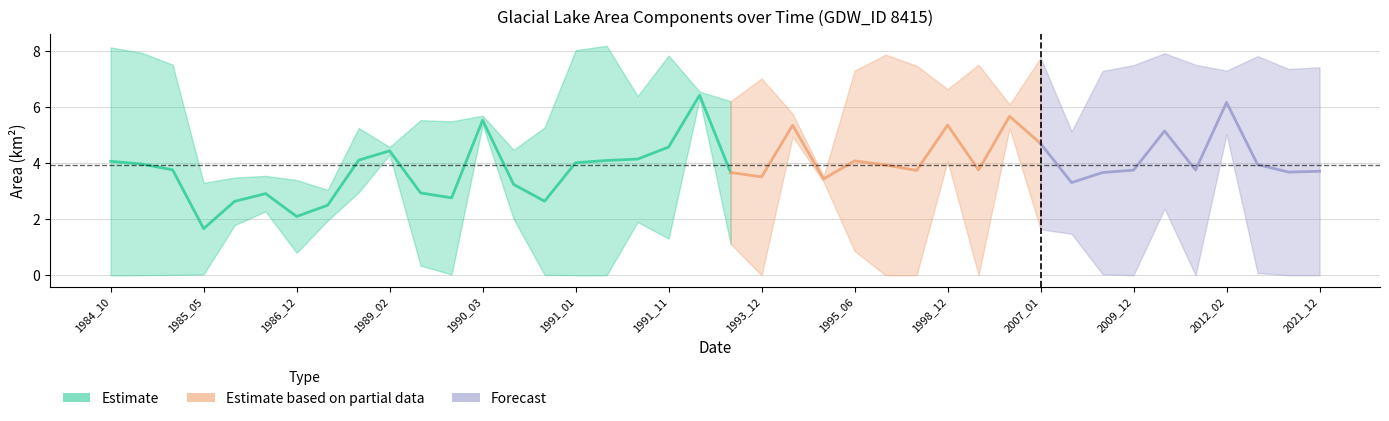

Does the chart have visible grid lines?

Yes